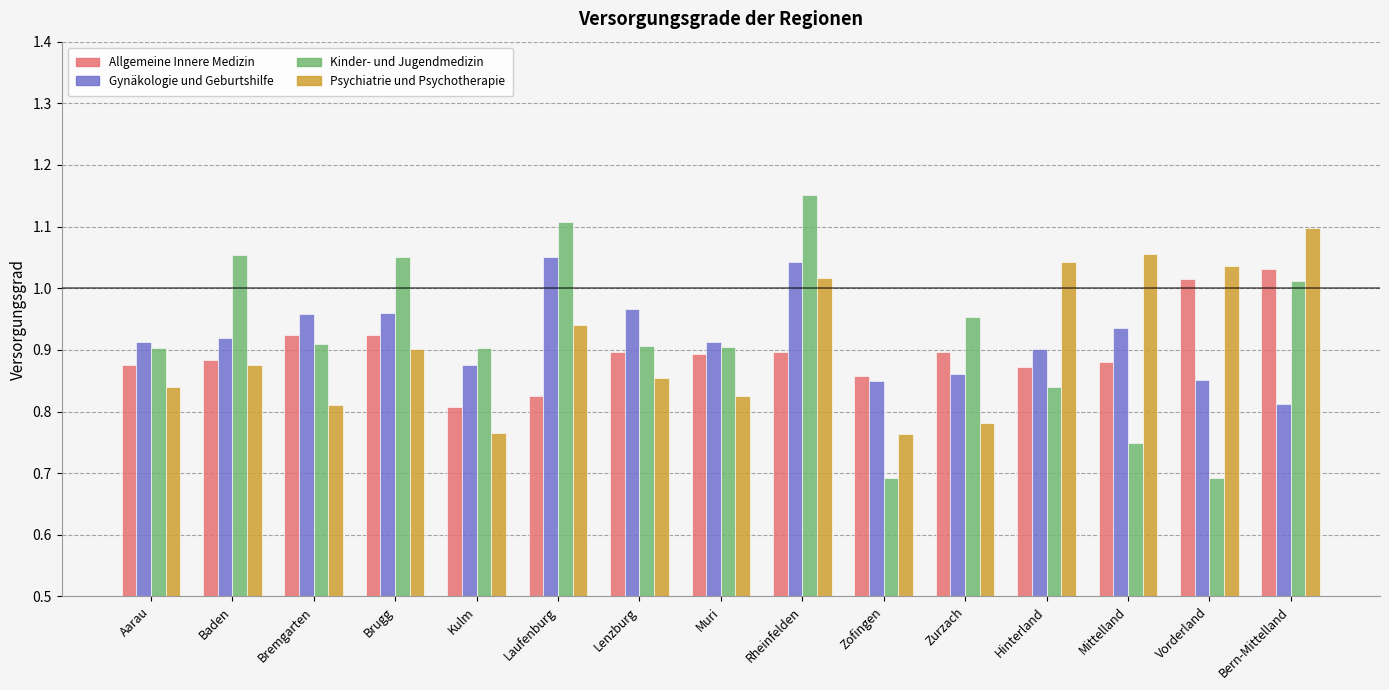

What is the sum of all Psychiatrie und Psychotherapie values?

13.6